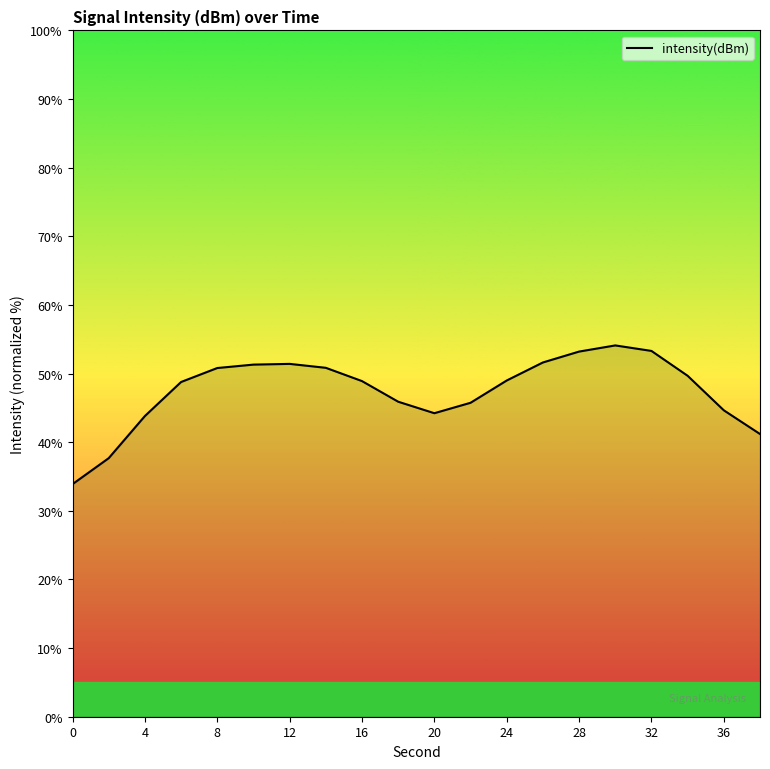

What is the minimum value shown in the chart?

33.9